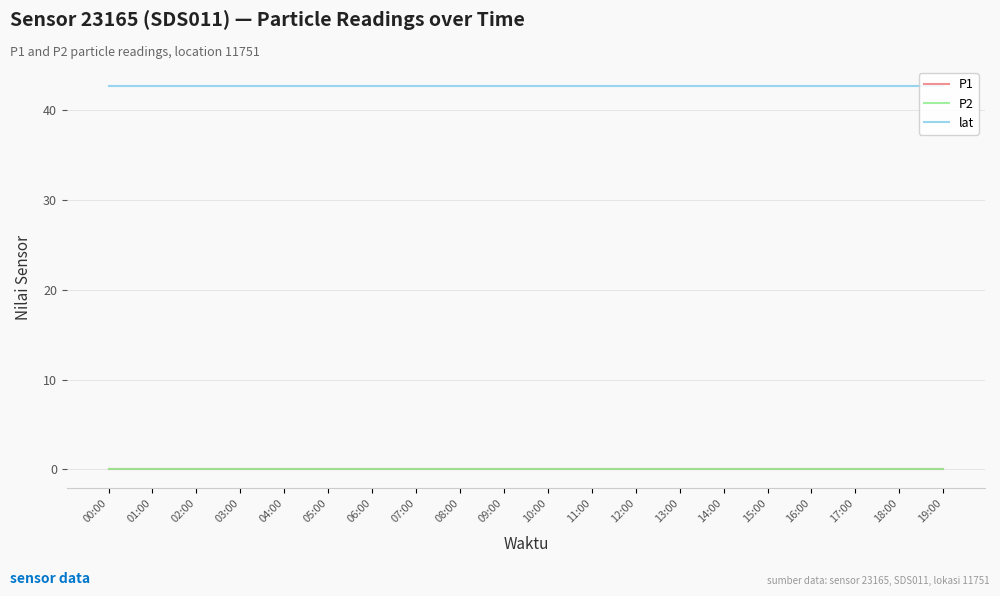

Between 14:00 and 08:00, which is larger?

14:00